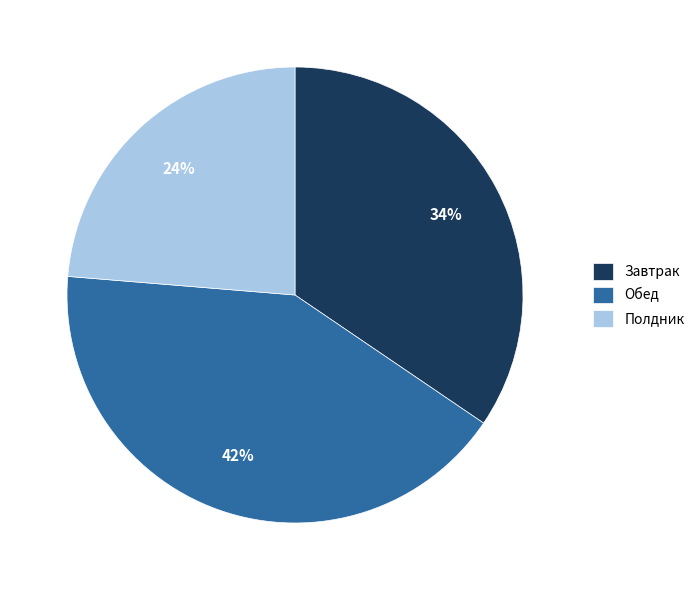

Count the number of slices in the pie.

3